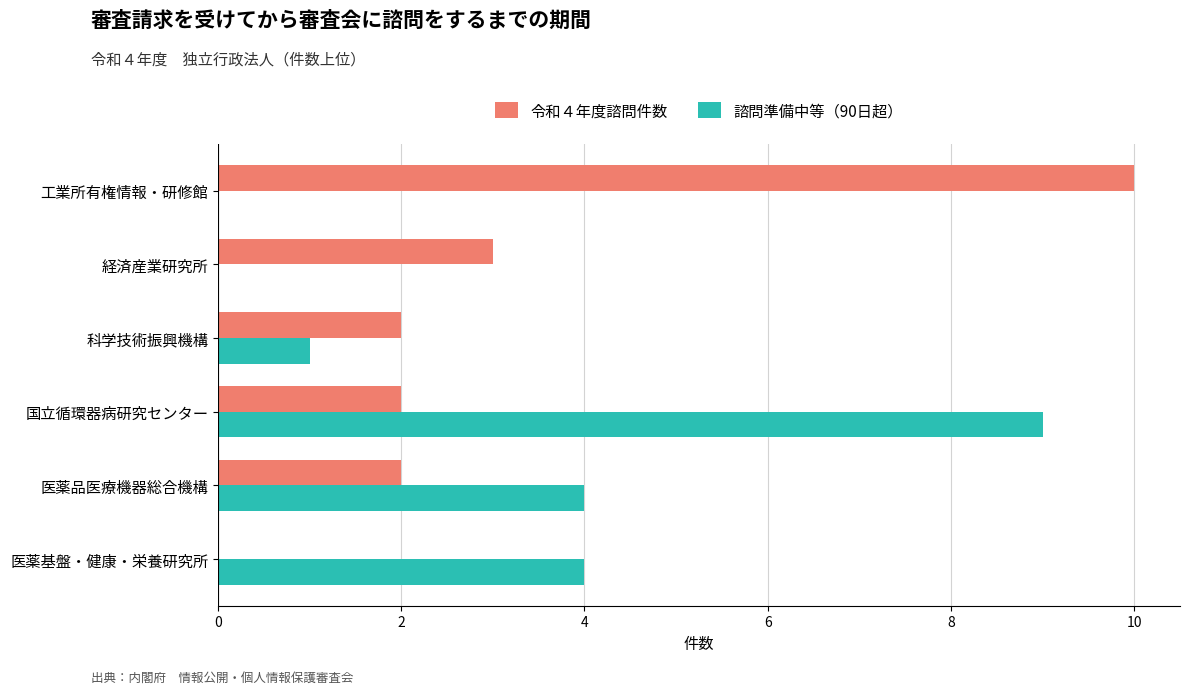

At which category is the sum across all series the highest?

国立循環器病研究センター